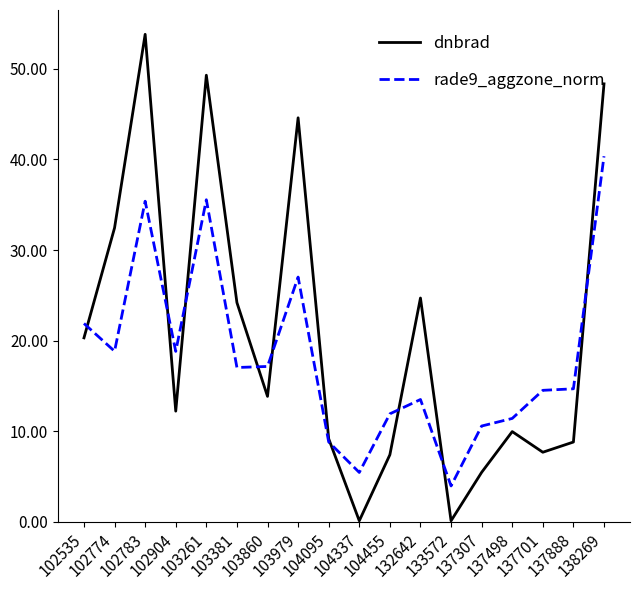

At which category does rade9_aggzone_norm reach its first local valley?

102774